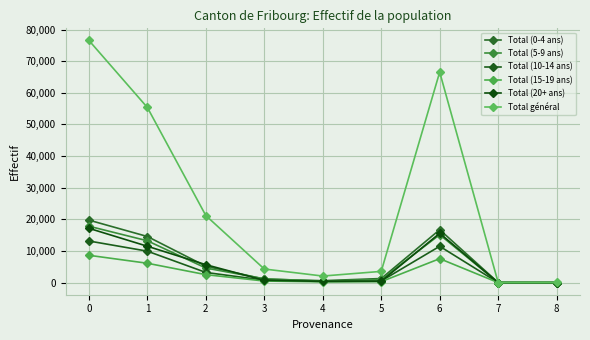

In Total (5-9 ans), how many points are higher than both neighbors (excluding endpoints)?

1